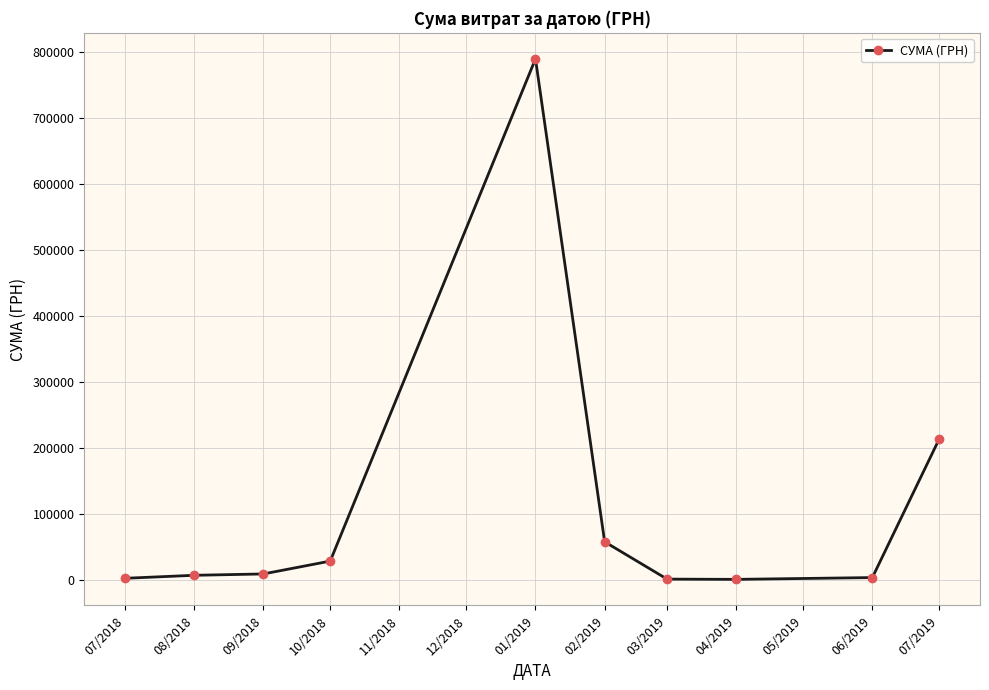

What is the difference between the values at 09/2018 and 01/2019?

780531.3